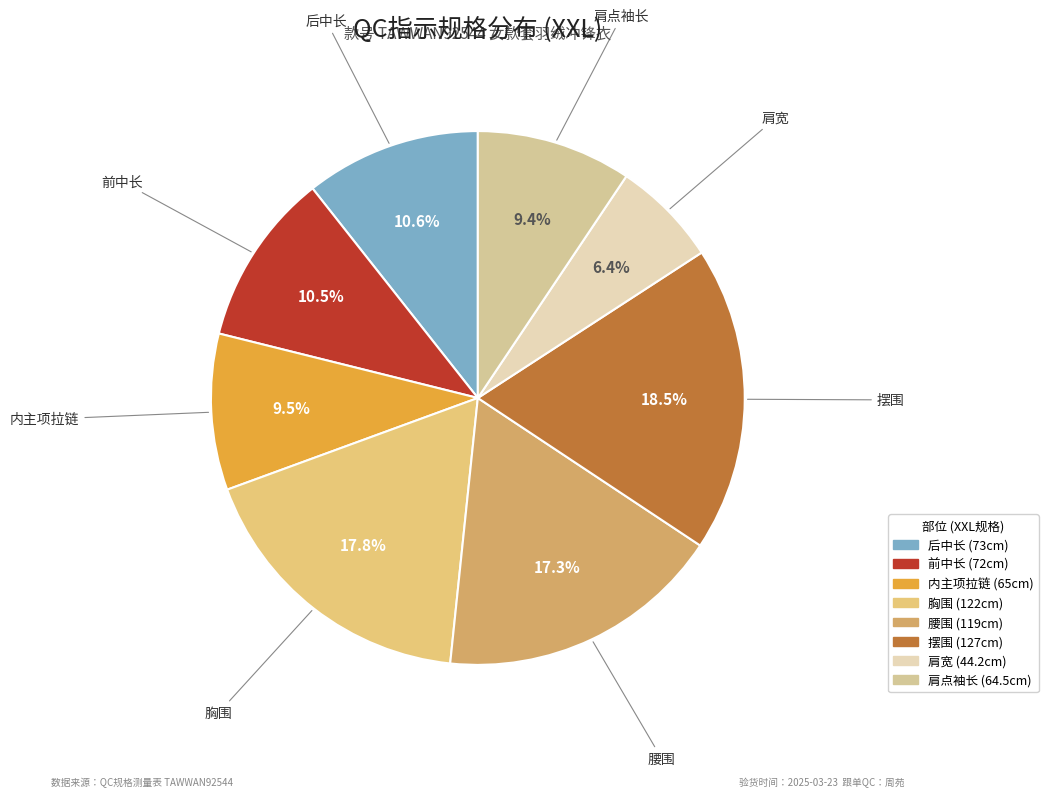

Approximately how many times larger is the value at 肩点袖长 compared to 胸围?

0.5